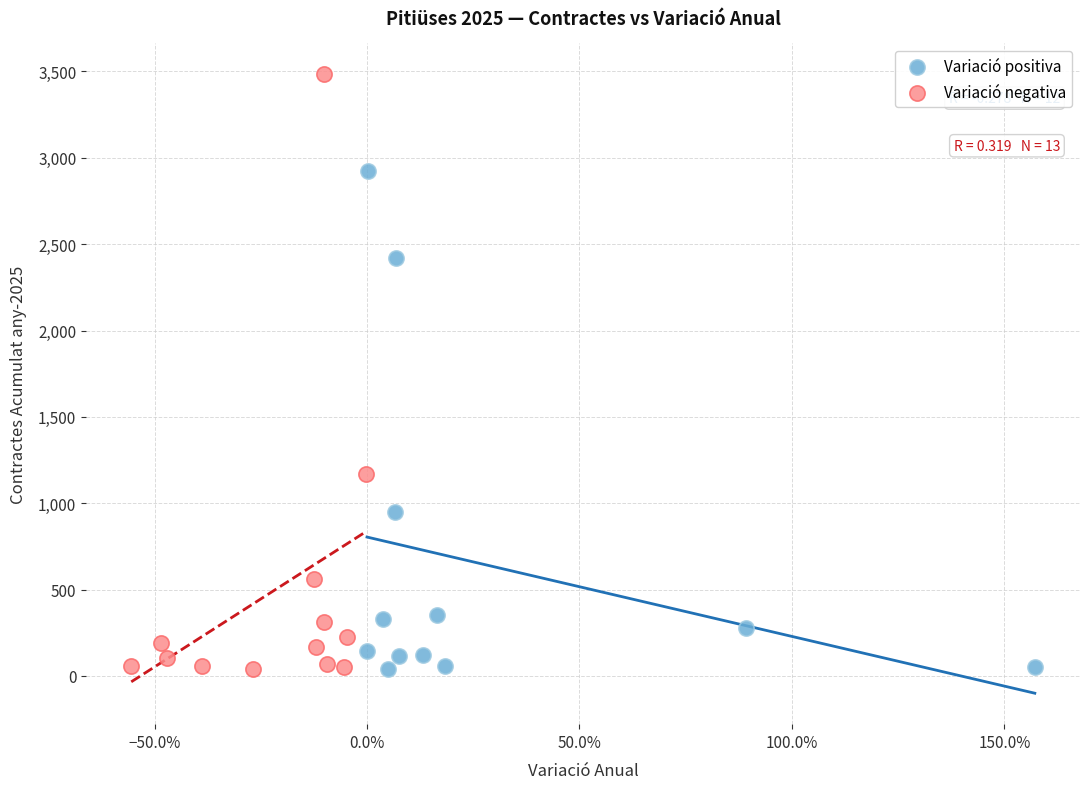

Which series has the widest spread of Y values?

Variació negativa